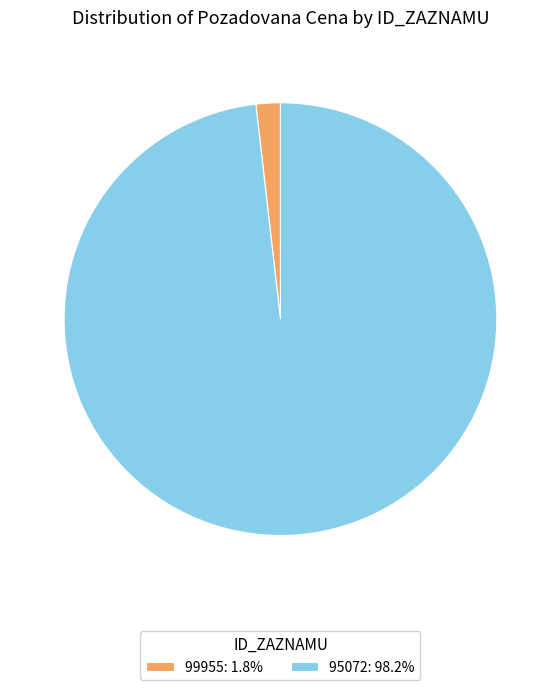

What is the ratio of the value at 95072: 98.2% to the value at 99955: 1.8%?

54.1